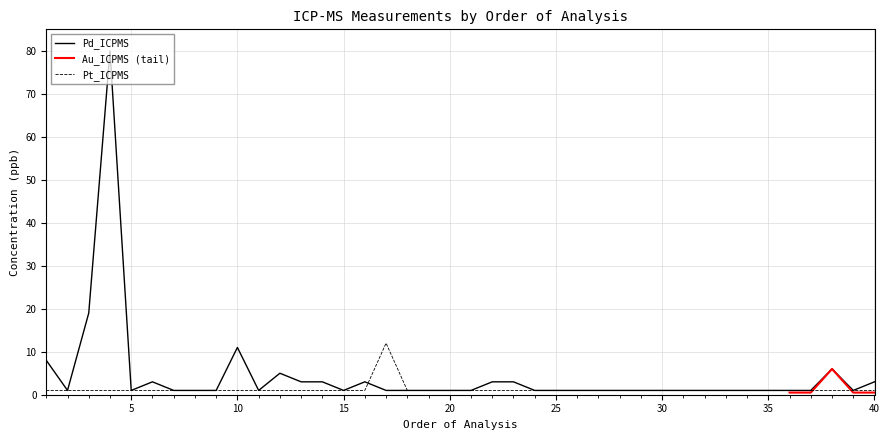

Which series has the largest range (max minus min)?

Pd_ICPMS